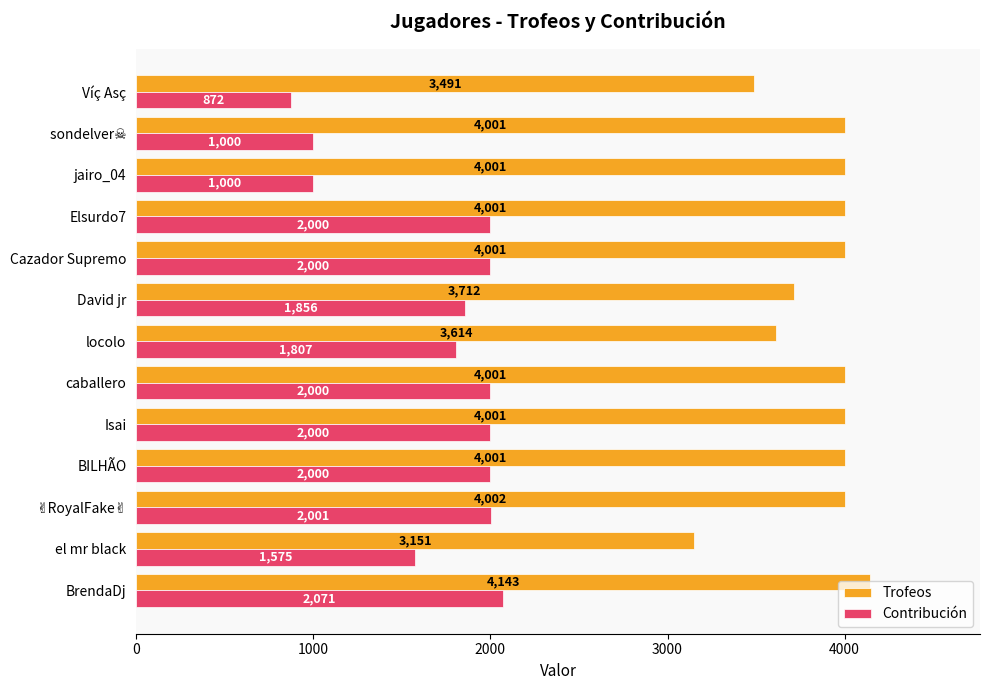

The value of Contribución at locolo is 1807. True or false?

True